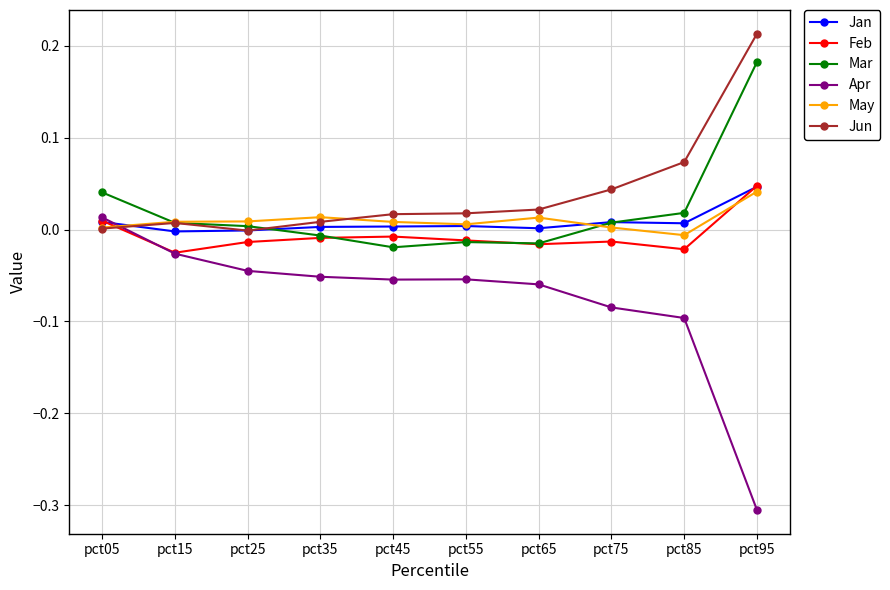

Is the value of Feb at pct65 greater than the value of May at pct75?

No